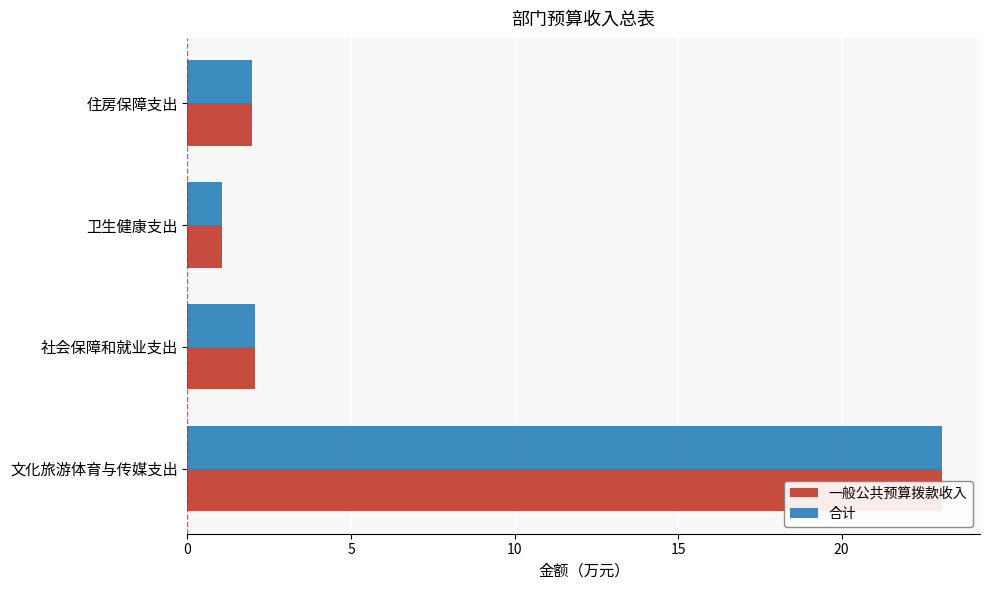

Which series has the largest range (max minus min)?

一般公共预算拨款收入